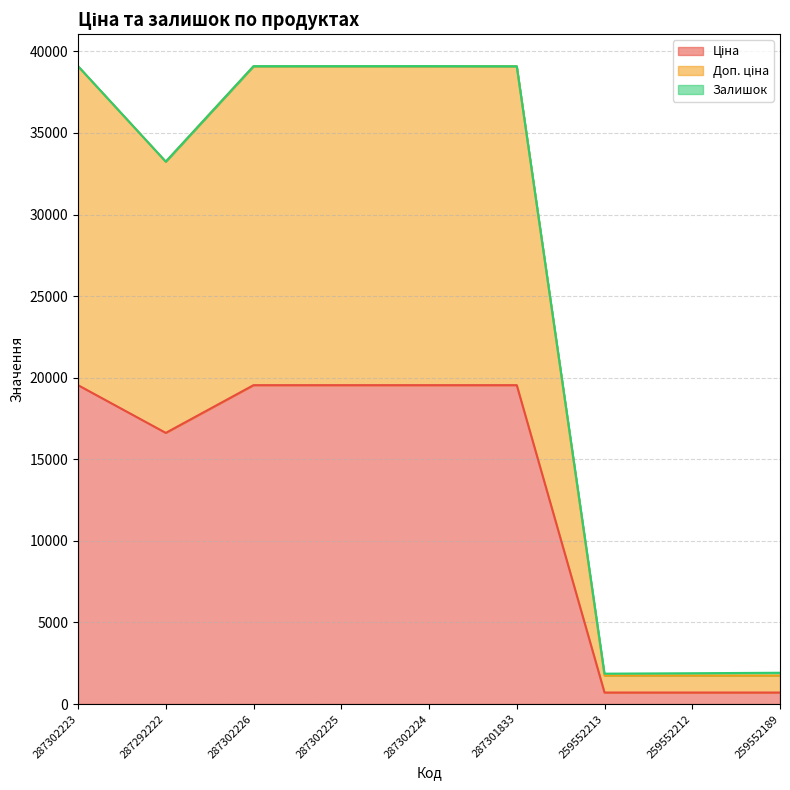

Does the chart display data point markers on the line(s)?

No